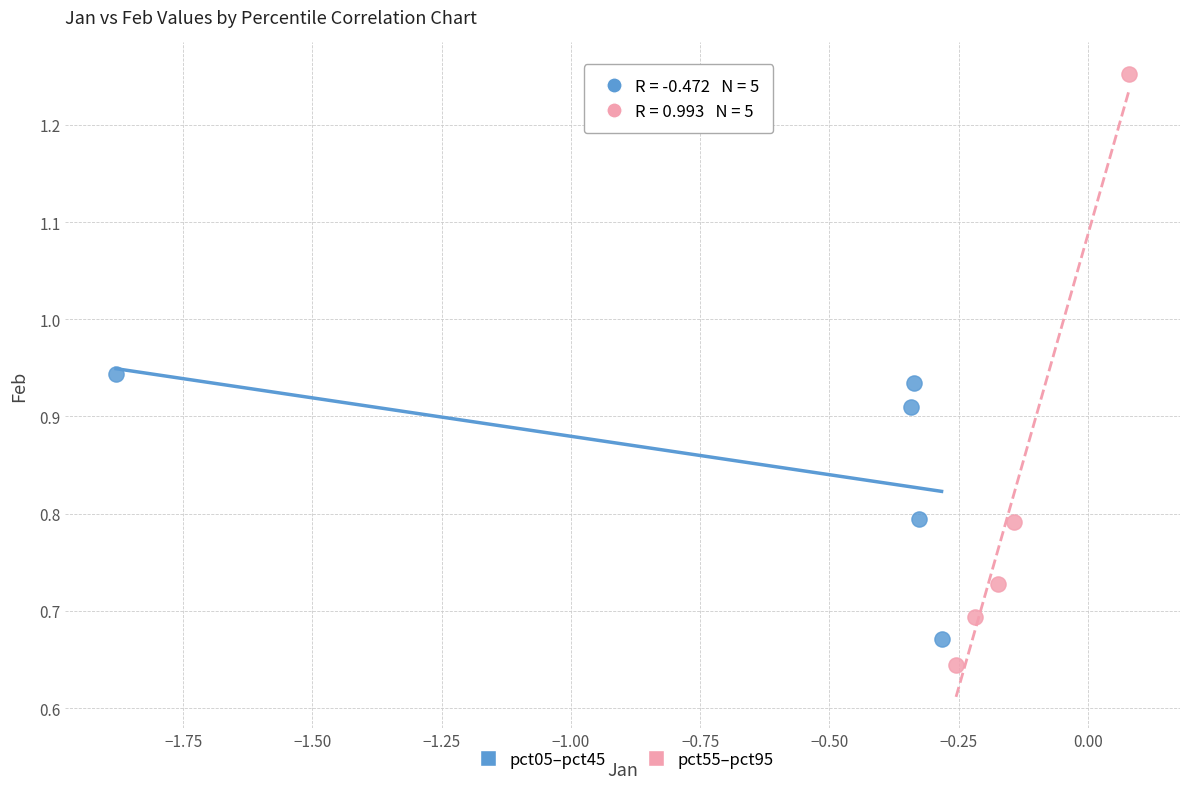

Which series contains the highest Y value?

pct55–pct95